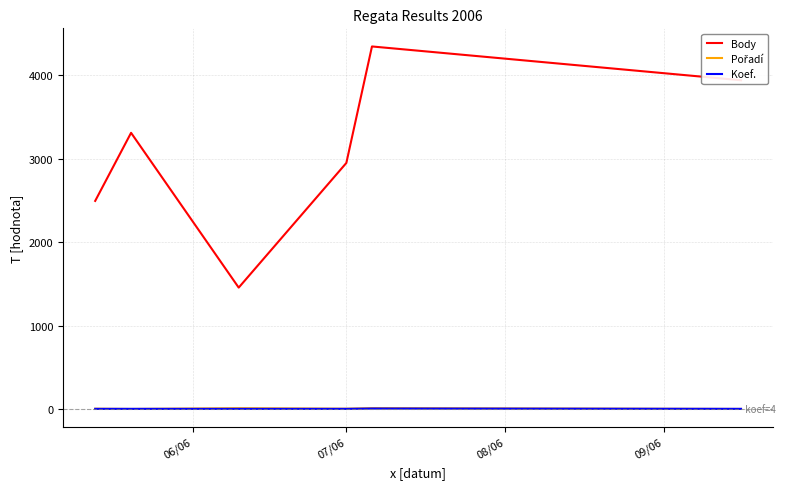

True or false: Koef. and Body intersect in this chart.

False